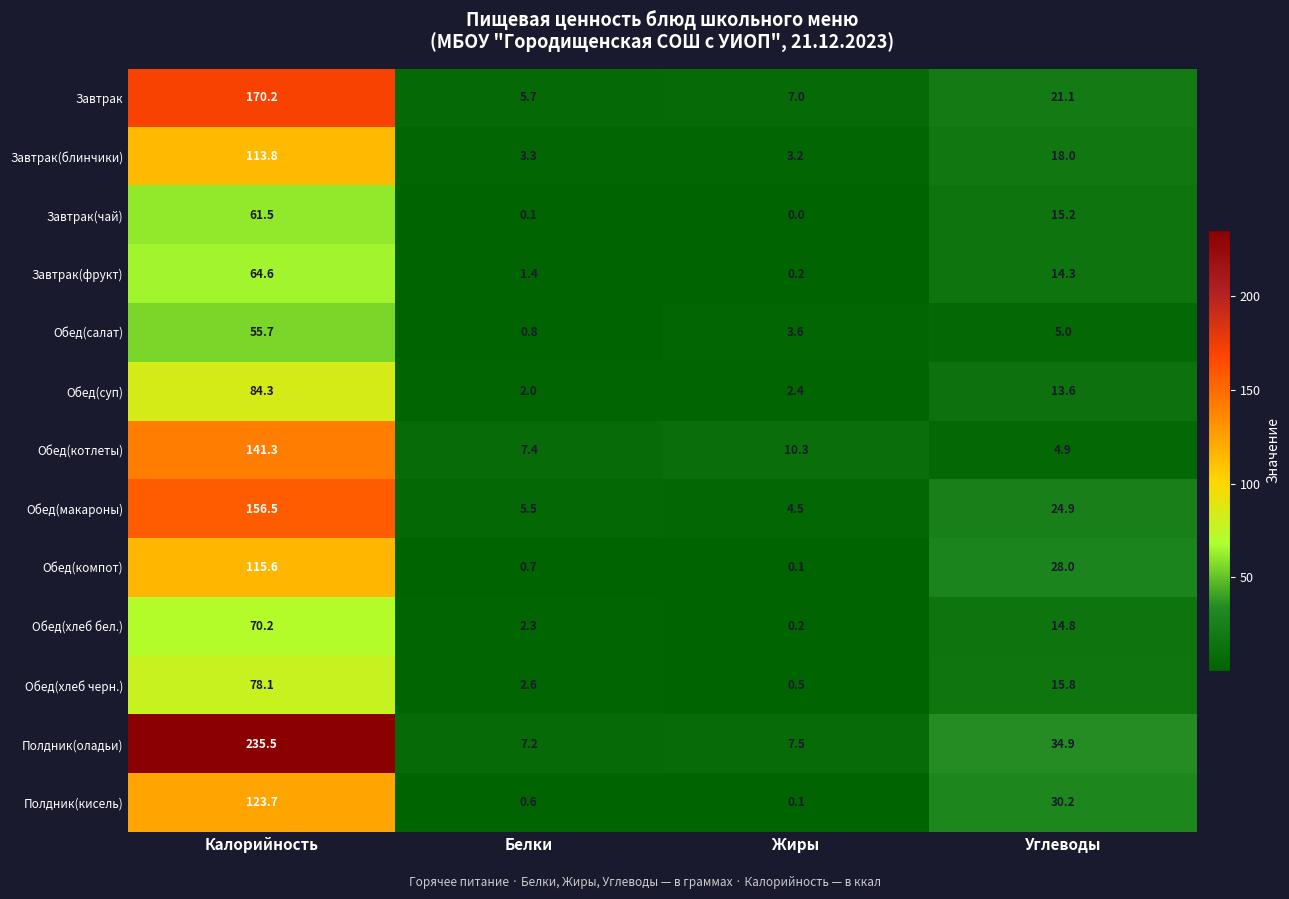

Which series has the largest total across all categories?

Полдник(оладьи)